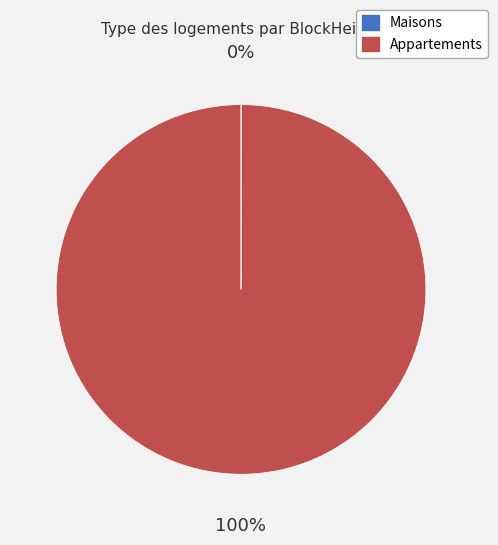

The Appartements slice represents 100% of the pie. True or false?

True